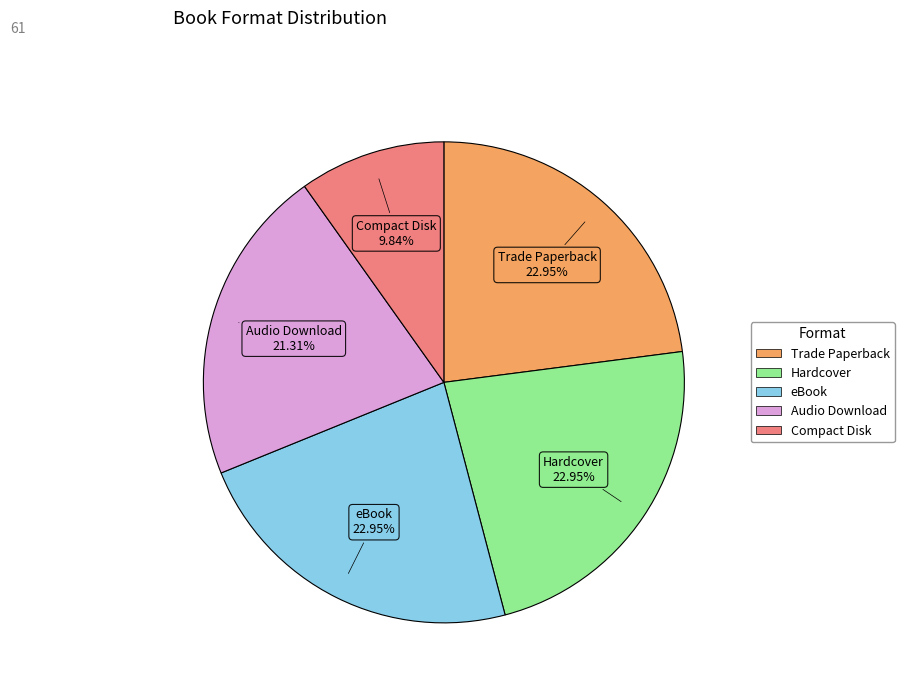

How many slices are in this pie chart?

5